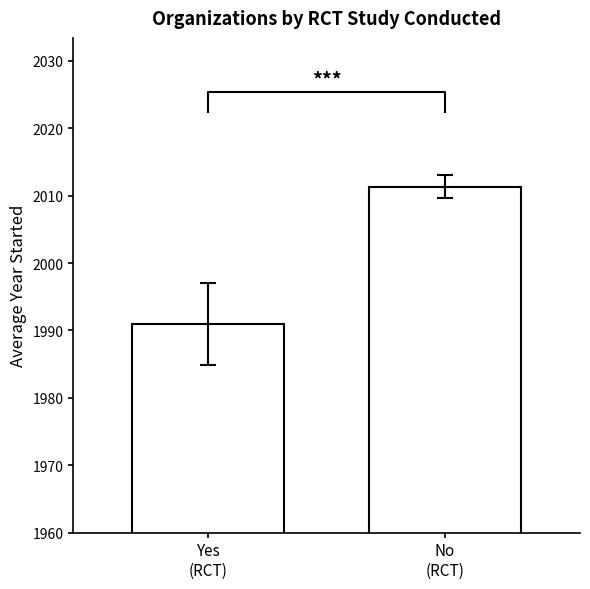

What is the label of the 2nd bar from the right?

Yes
(RCT)